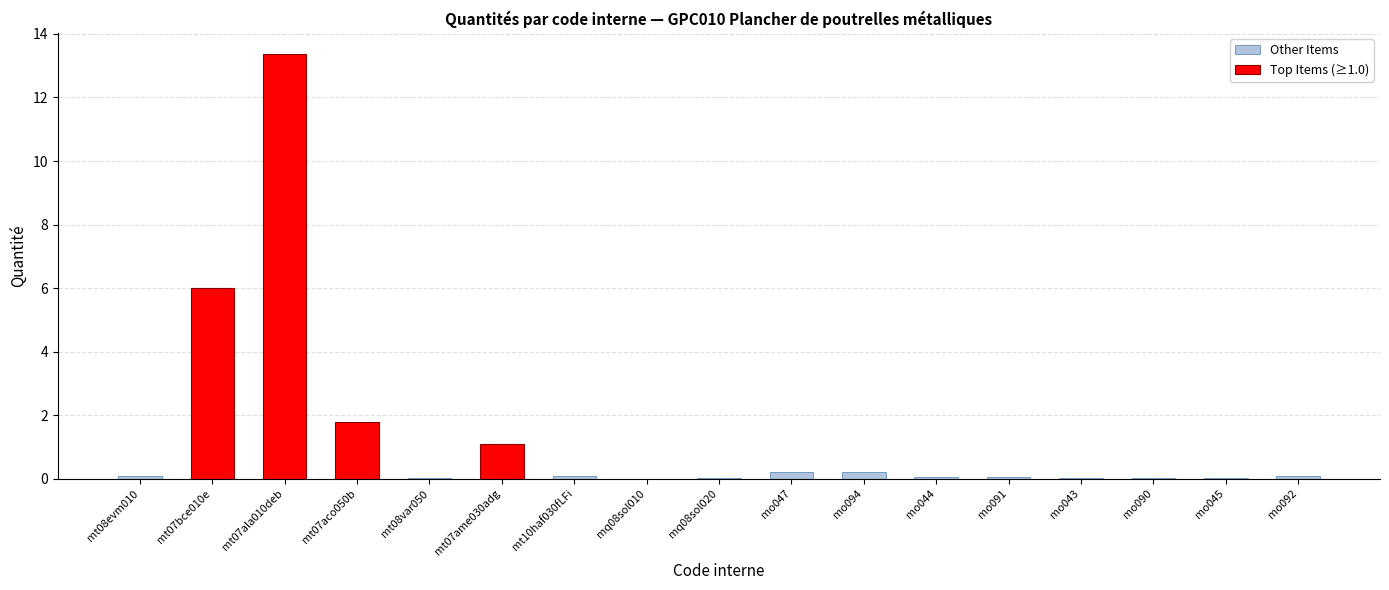

Which has a higher value, mo094 or mo047?

mo094